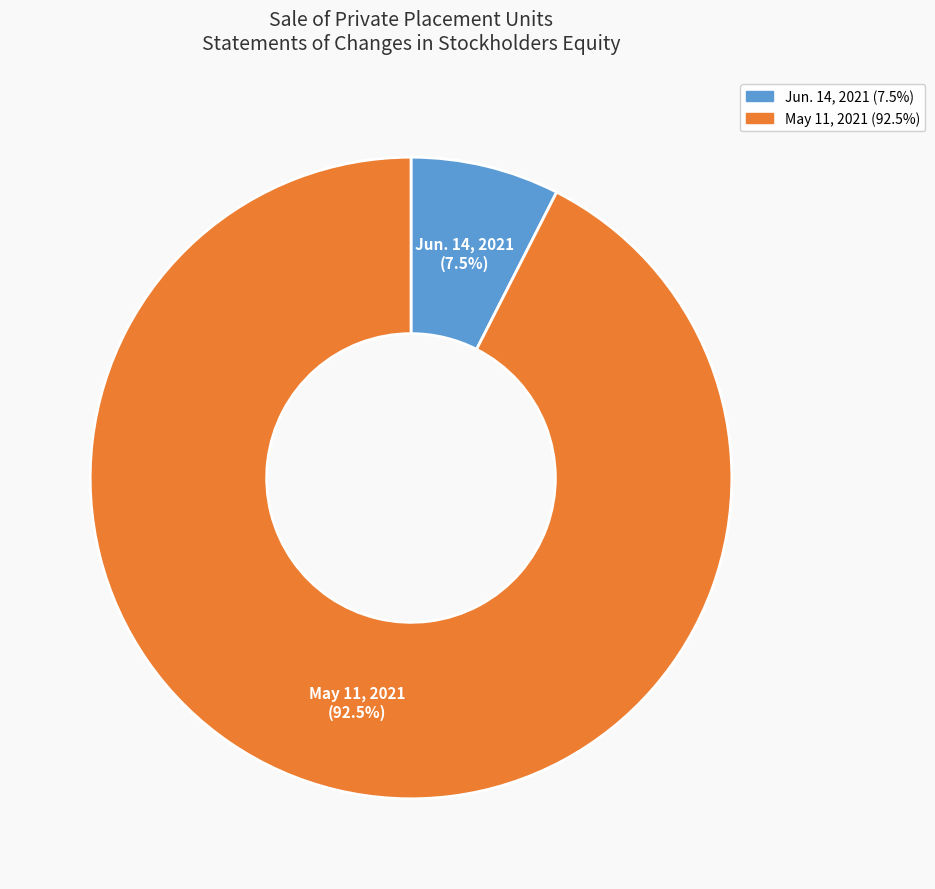

Do Jun. 14, 2021 and May 11, 2021 together represent more than half of the pie?

Yes